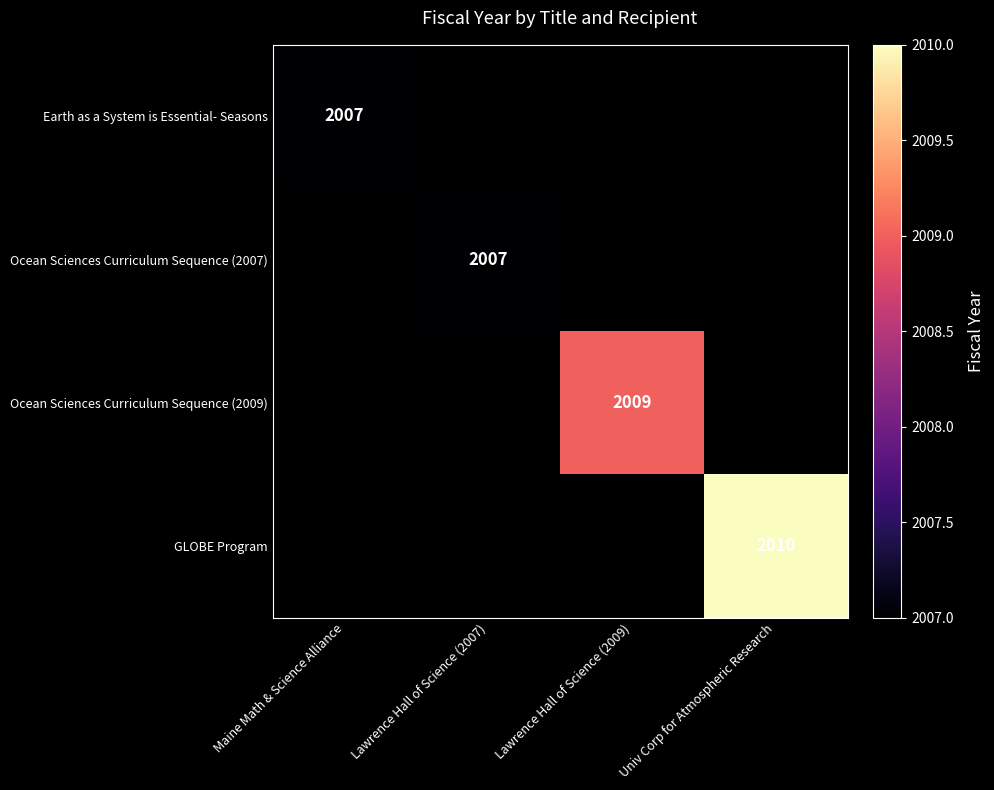

How many series are shown in this chart?

4